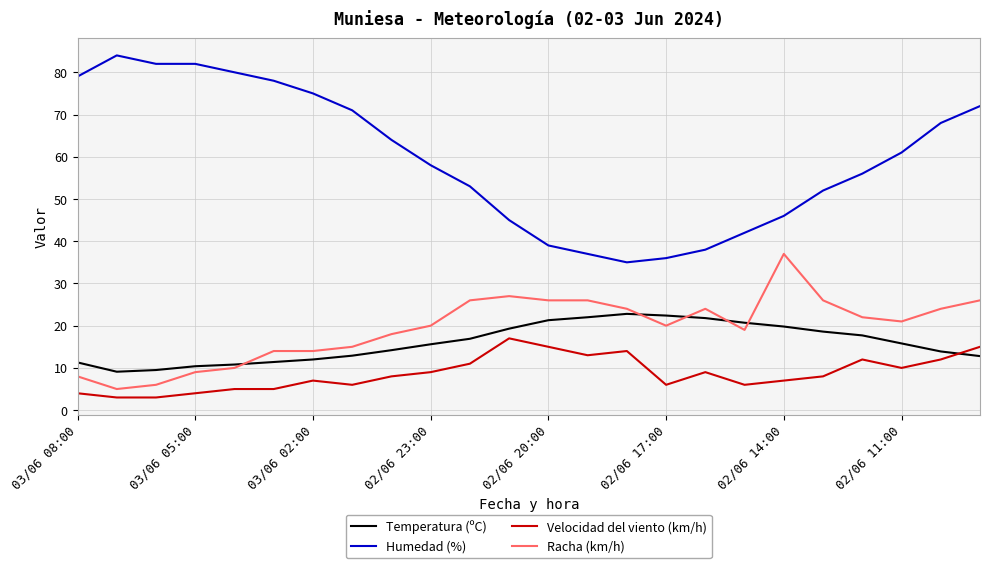

What is the maximum value for Humedad (%)?

84.0